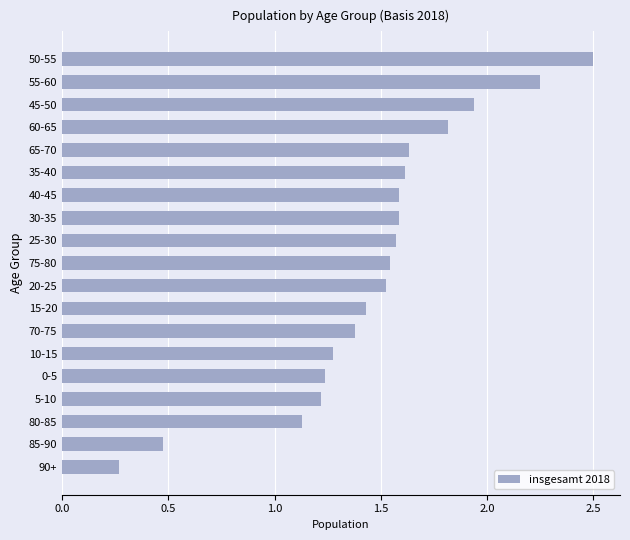

At which label is the value closest to 1?

80-85